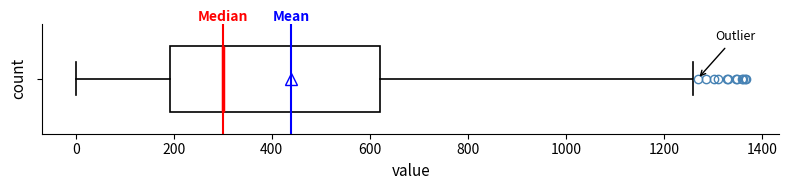

Read this box plot against the x-axis: the position of the median line, the range covered by the box, and the ends of both whiskers. The values are not printed on the chart, so give them approximately, as read against the axis.

median 300, box 200 to 620, whiskers 0 to 1260